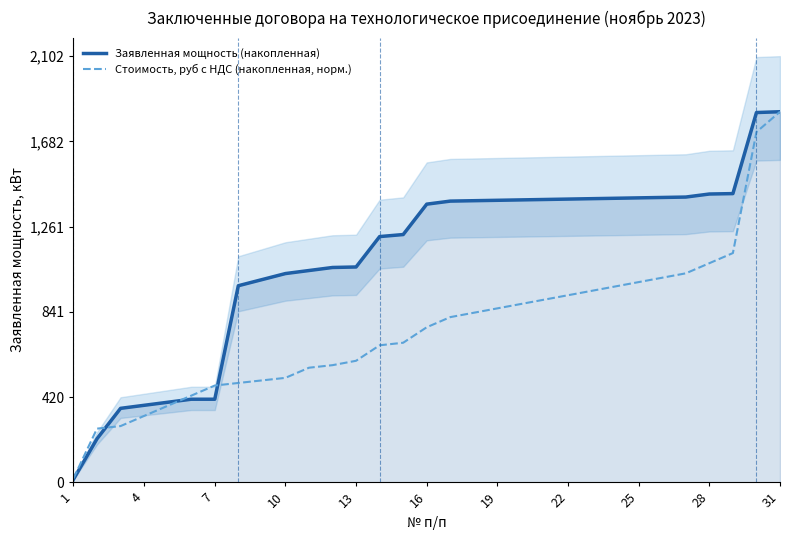

Reading left to right, transcribe all the data shown in this chart.

Заявленная мощность (накопленная): 15.0	215.0	365.0	380.0	395.0	410.0	410.0	970.0	1000.0	1030.0	1045.0	1060.0	1062.5	1212.5	1222.5	1372.5	1387.5	1389.5	1391.5	1393.5	1395.5	1397.5	1399.5	1401.5	1403.5	1405.5	1407.5	1422.5	1424.5	1824.5	1828.5
Стоимость, руб с НДС (накопленная, норм.): 19.6	264.9	277.5	327.5	377.6	427.6	477.6	490.2	502.8	515.4	565.4	578.1	599.7	676.1	688.7	765.1	815.1	836.7	858.3	879.9	901.5	923.1	944.7	966.3	987.9	1009.5	1031.1	1081.2	1131.2	1728.5	1828.5